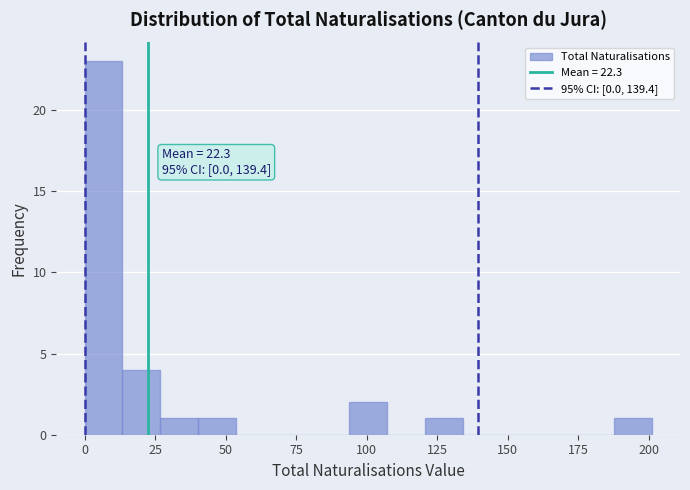

Read against the x-axis, roughly where is the centre of the tallest bar?

5